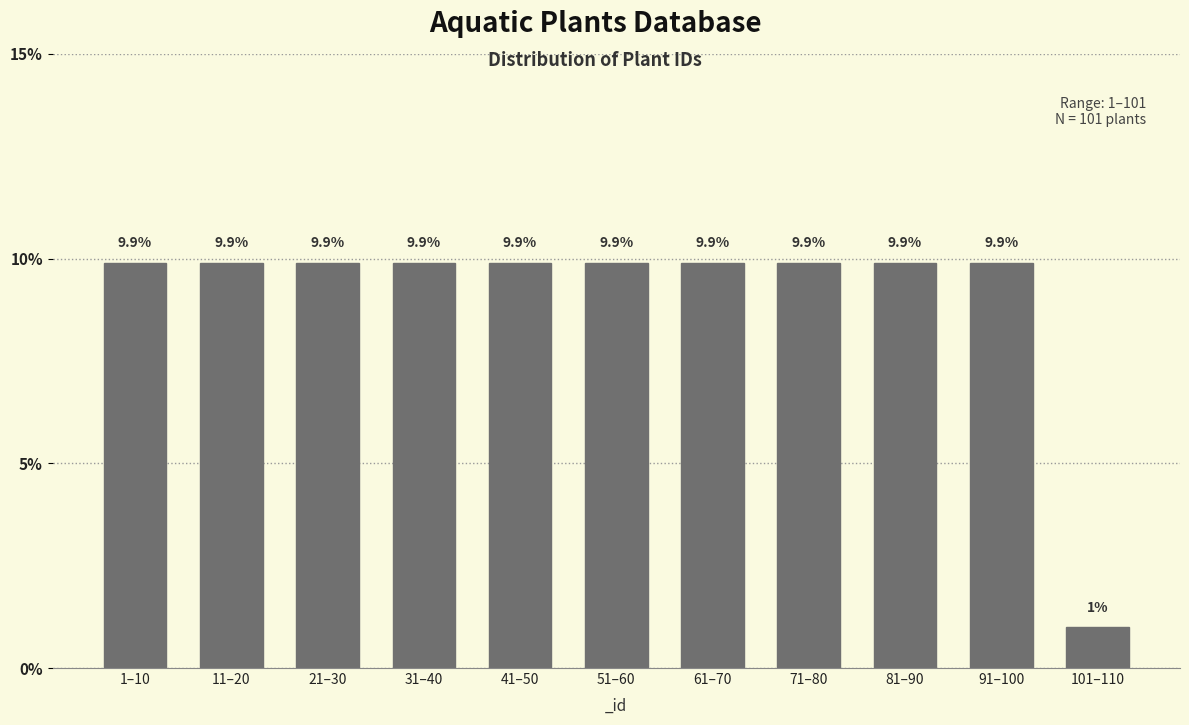

Reading right to left, what are all the values shown in this chart?

1.0	9.9	9.9	9.9	9.9	9.9	9.9	9.9	9.9	9.9	9.9